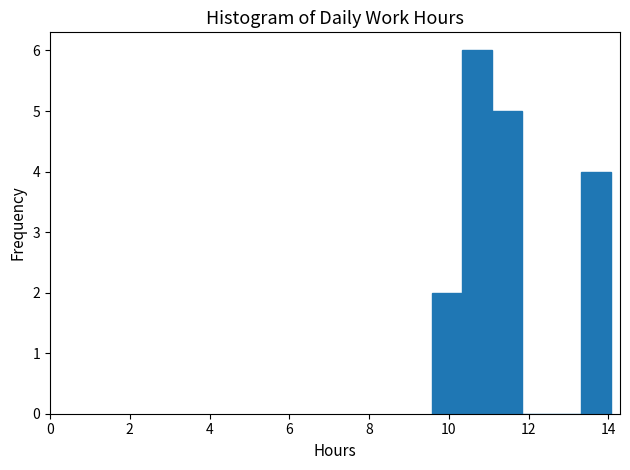

Read against the x-axis, roughly where is the centre of the tallest bar?

10.8